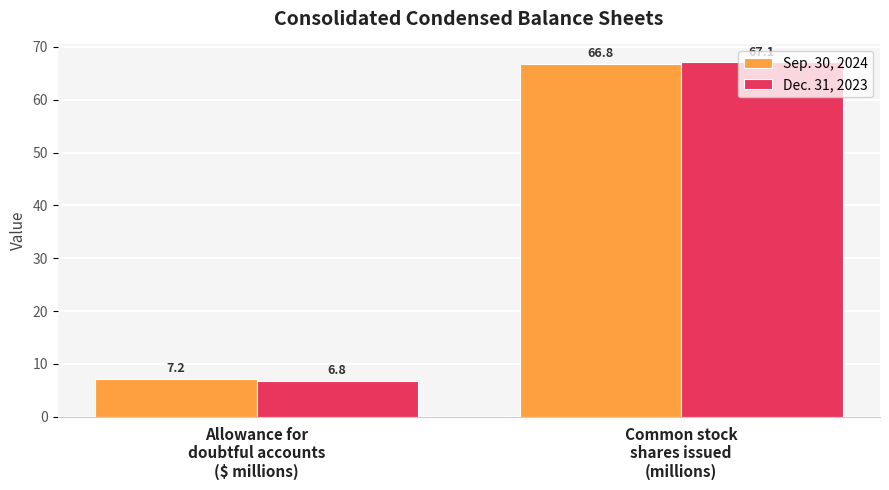

What is the difference between the Dec. 31, 2023 values at Allowance for
doubtful accounts
($ millions) and Common stock
shares issued
(millions)?

60.3